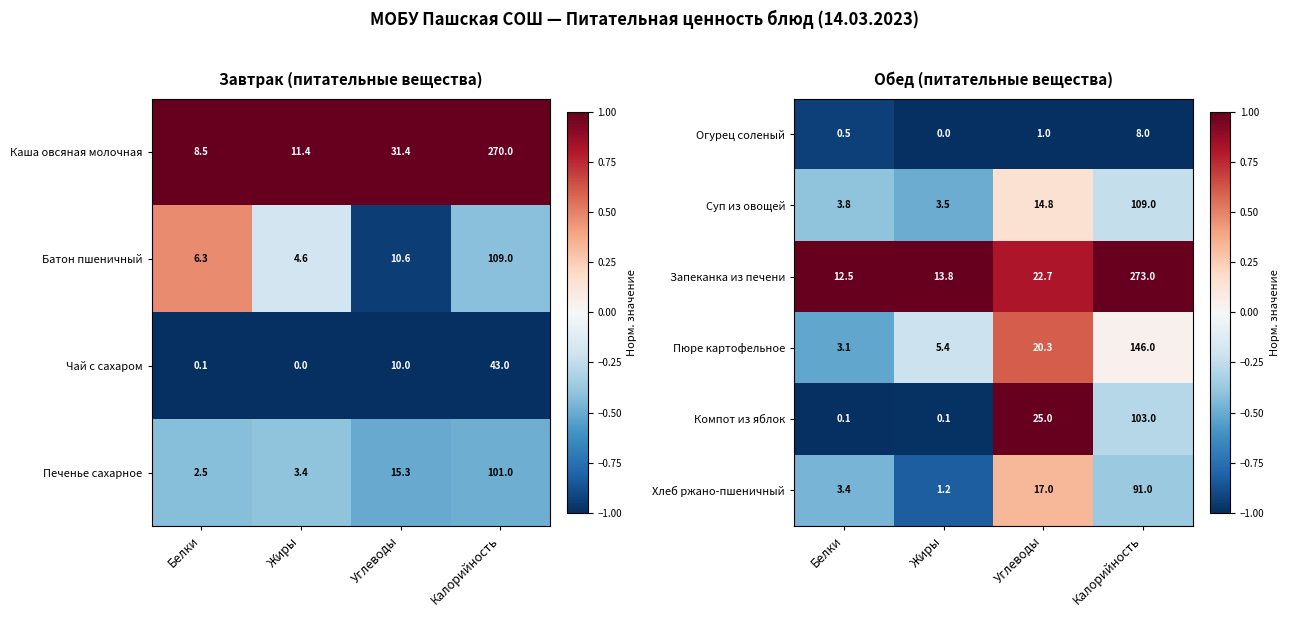

Rank the categories by Суп из овощей value from lowest to highest.

Жиры, Белки, Углеводы, Калорийность